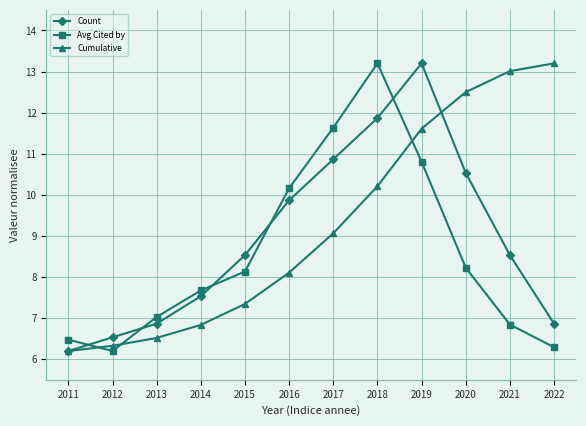

What is the maximum value for Avg Cited by?

13.2